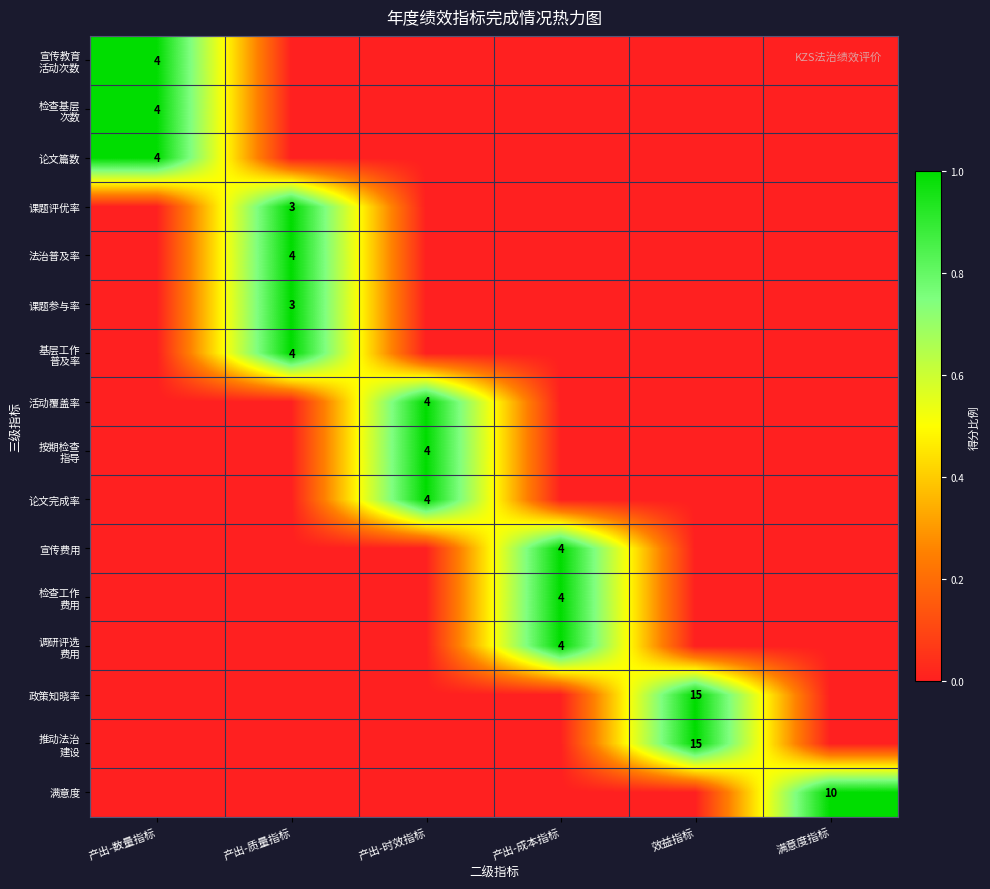

What is the total value across all series at 效益指标?

2